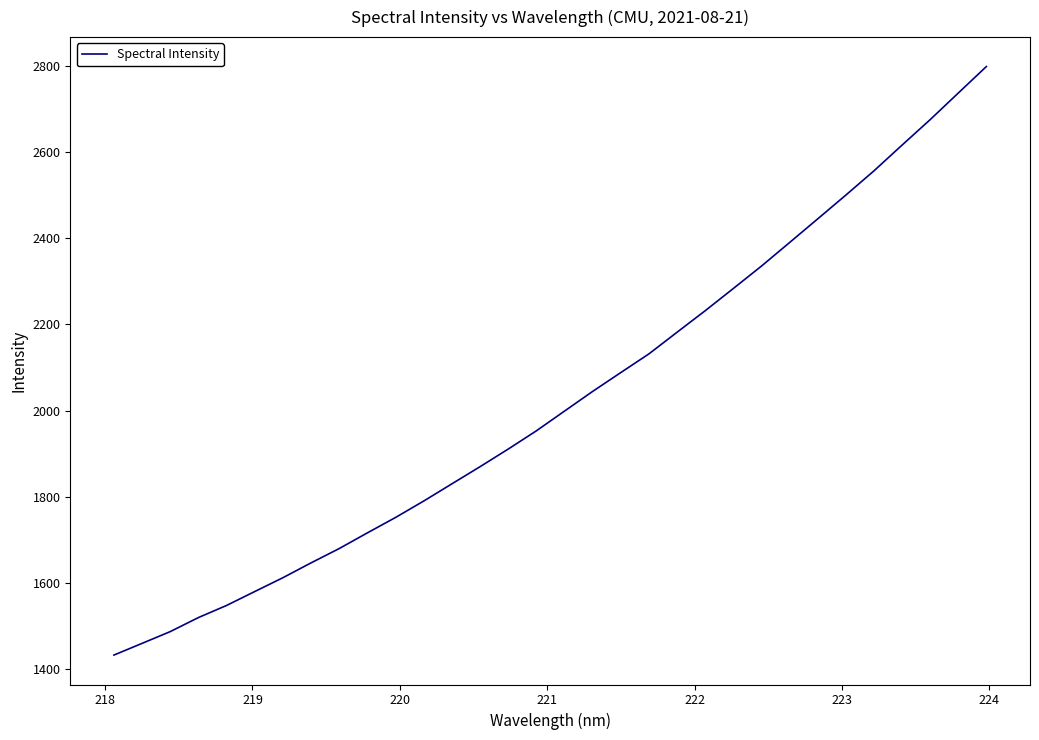

What is the smallest value displayed?

1433.4